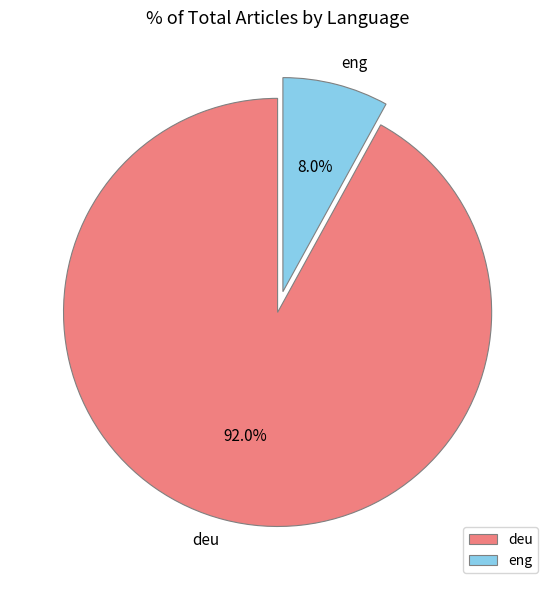

What percentage is the eng slice, to the nearest percent?

8%